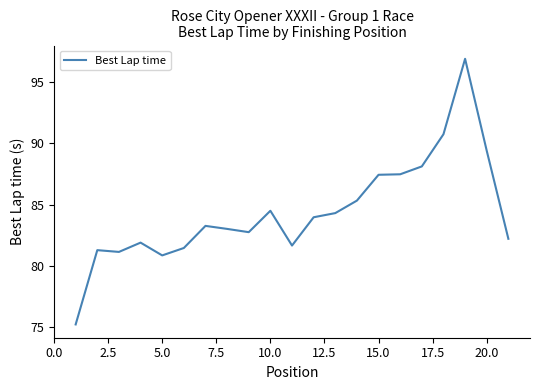

What is the minimum value shown in the chart?

75.2